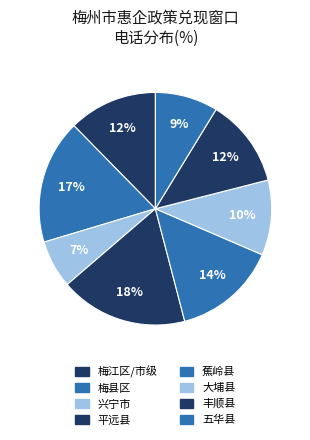

How many segments does this pie chart have?

8